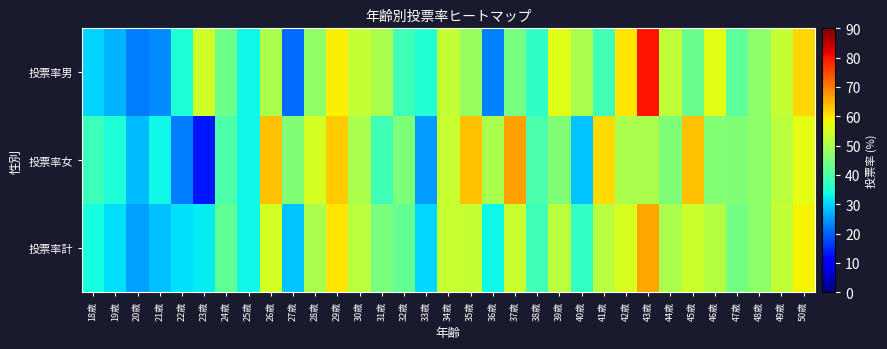

Reading left to right, extract all data points from this chart.

投票率男: 18歳=30.0	19歳=27.3	20歳=22.2	21歳=23.8	22歳=35.0	23歳=53.8	24歳=43.5	25歳=33.3	26歳=50.0	27歳=20.8	28歳=47.4	29歳=58.8	30歳=52.9	31歳=50.0	32歳=38.5	33歳=35.3	34歳=52.9	35歳=48.0	36歳=22.7	37歳=44.4	38歳=36.8	39歳=55.6	40歳=50.0	41歳=38.5	42歳=60.0	43歳=80.0	44歳=52.6	45歳=42.9	46歳=56.0	47歳=41.7	48歳=46.9	49歳=52.9	50歳=61.3
投票率女: 18歳=38.1	19歳=35.0	20歳=28.0	21歳=33.3	22歳=22.2	23歳=13.3	24歳=40.0	25歳=33.3	26歳=63.6	27歳=45.5	28歳=54.5	29歳=62.5	30歳=50.0	31歳=38.5	32歳=45.0	33歳=25.0	34歳=53.3	35歳=63.6	36歳=50.0	37歳=66.7	38歳=40.0	39歳=45.5	40歳=28.6	41歳=61.1	42歳=50.0	43歳=50.0	44歳=45.5	45歳=63.6	46歳=45.8	47歳=45.7	48歳=47.1	49歳=51.9	50歳=56.3
投票率計: 18歳=34.1	19歳=31.0	20歳=25.6	21歳=28.2	22歳=31.0	23歳=32.1	24歳=42.1	25歳=33.3	26歳=54.5	27歳=28.6	28歳=50.0	29歳=60.0	30歳=51.7	31歳=44.8	32歳=42.4	33歳=30.3	34歳=53.1	35歳=52.8	36歳=33.3	37歳=53.3	38歳=38.5	39歳=51.7	40歳=37.1	41歳=51.6	42歳=55.0	43歳=65.8	44歳=50.0	45歳=53.5	46歳=51.0	47歳=44.1	48歳=46.9	49歳=52.5	50歳=58.7